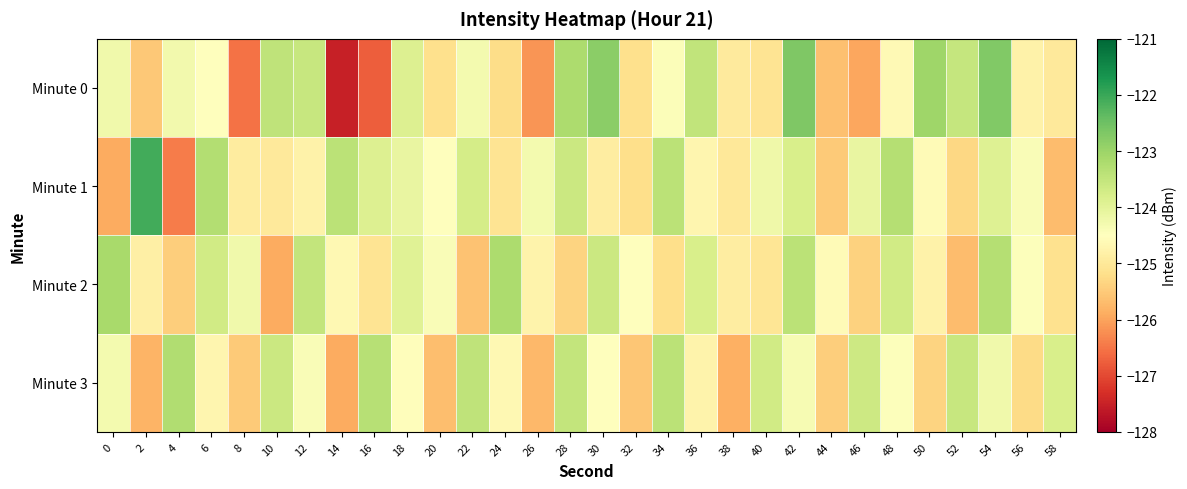

Rank the series at 38 from lowest to highest value.

Minute 3, Minute 1, Minute 0, Minute 2